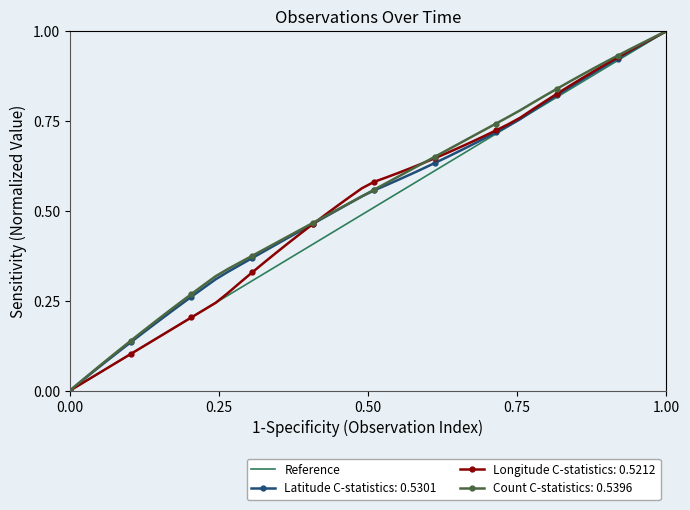

The Latitude C-statistics: 0.5301 series shows 0.4 at 0.00. True or false?

False